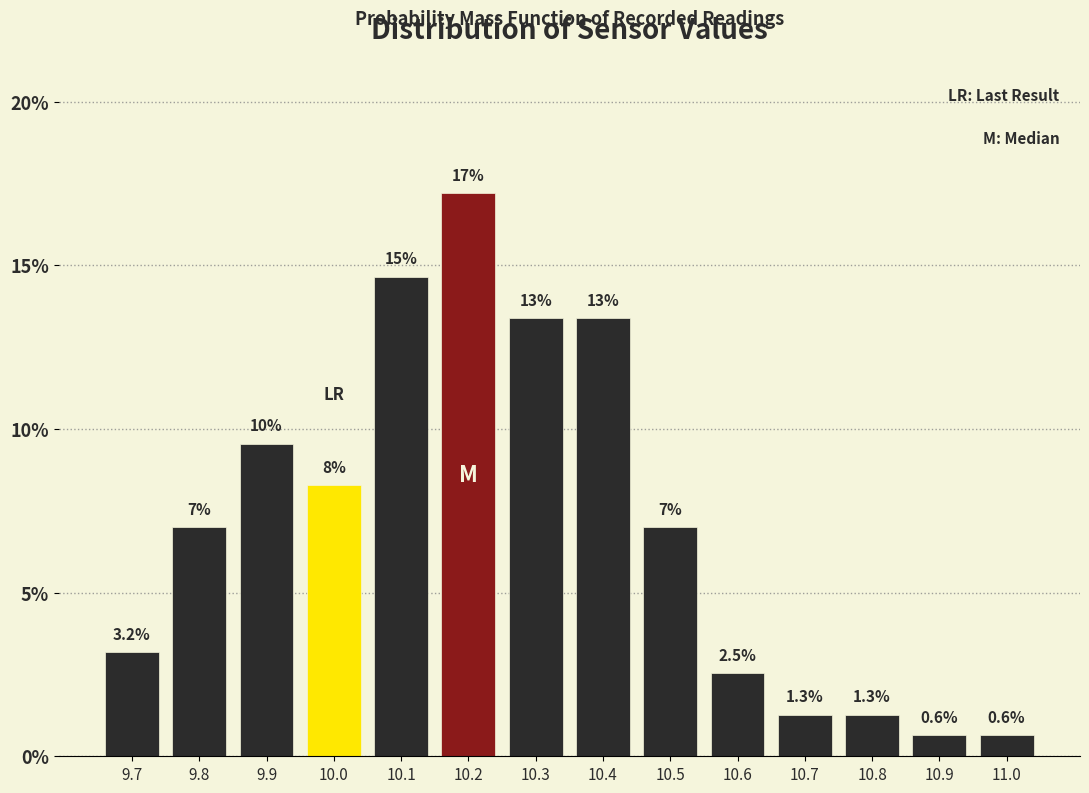

Over which range of the x-axis is the bar tallest?

10.15 to 10.25